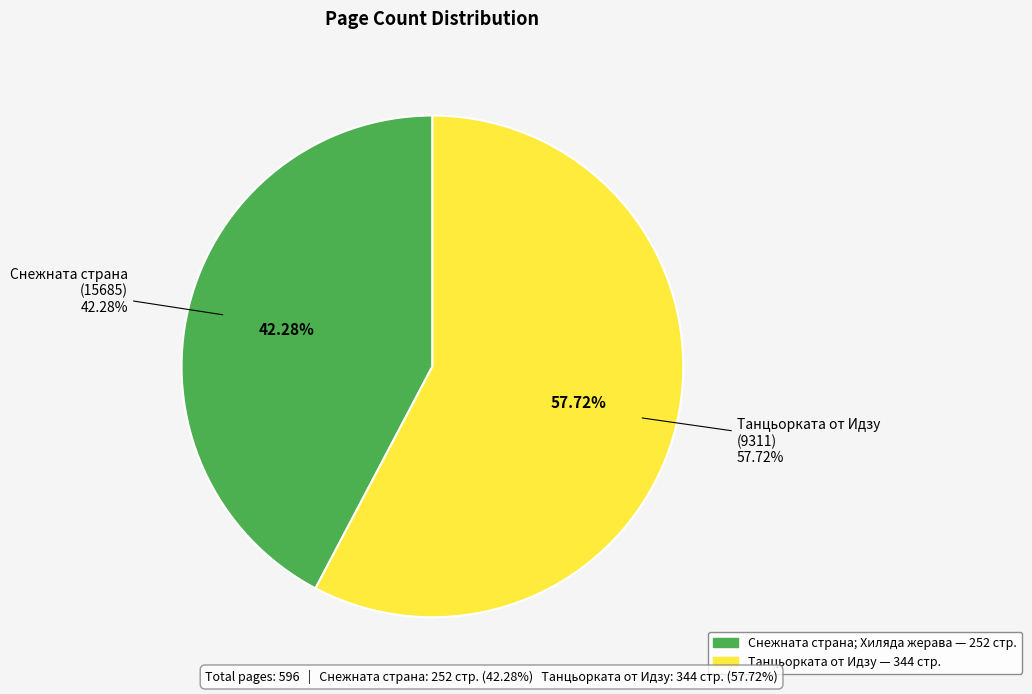

To the nearest percent, what is the average slice percentage?

50%